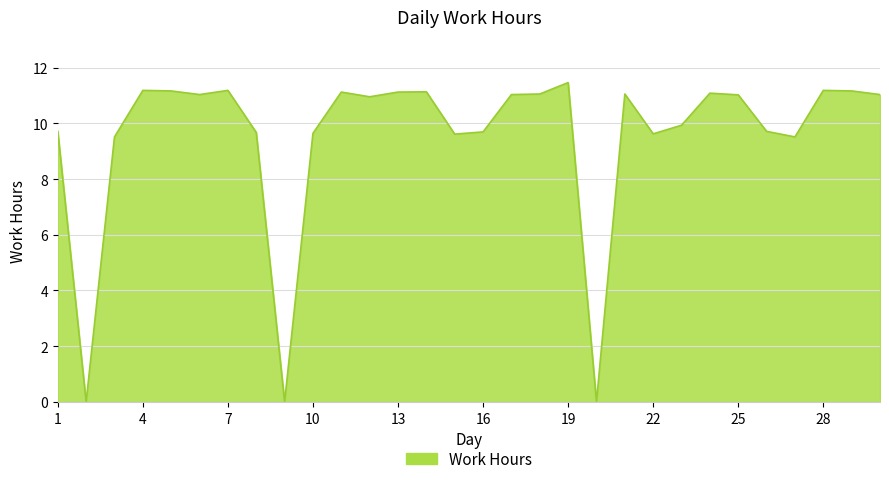

True or false: there are more than 2 points higher than both neighbors.

True